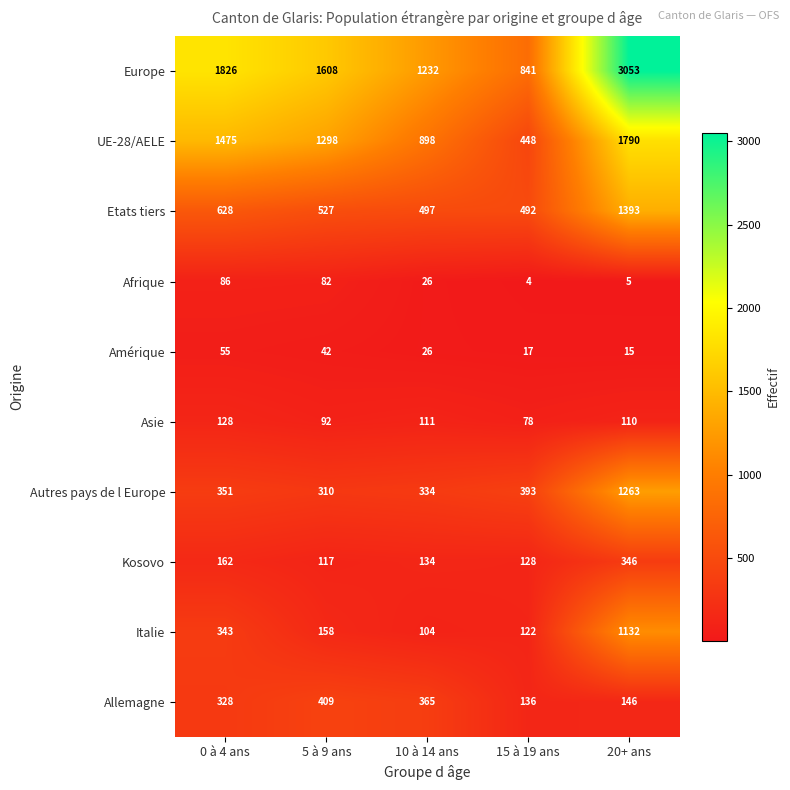

What is the sum of the Afrique values at 15 à 19 ans and 20+ ans?

9